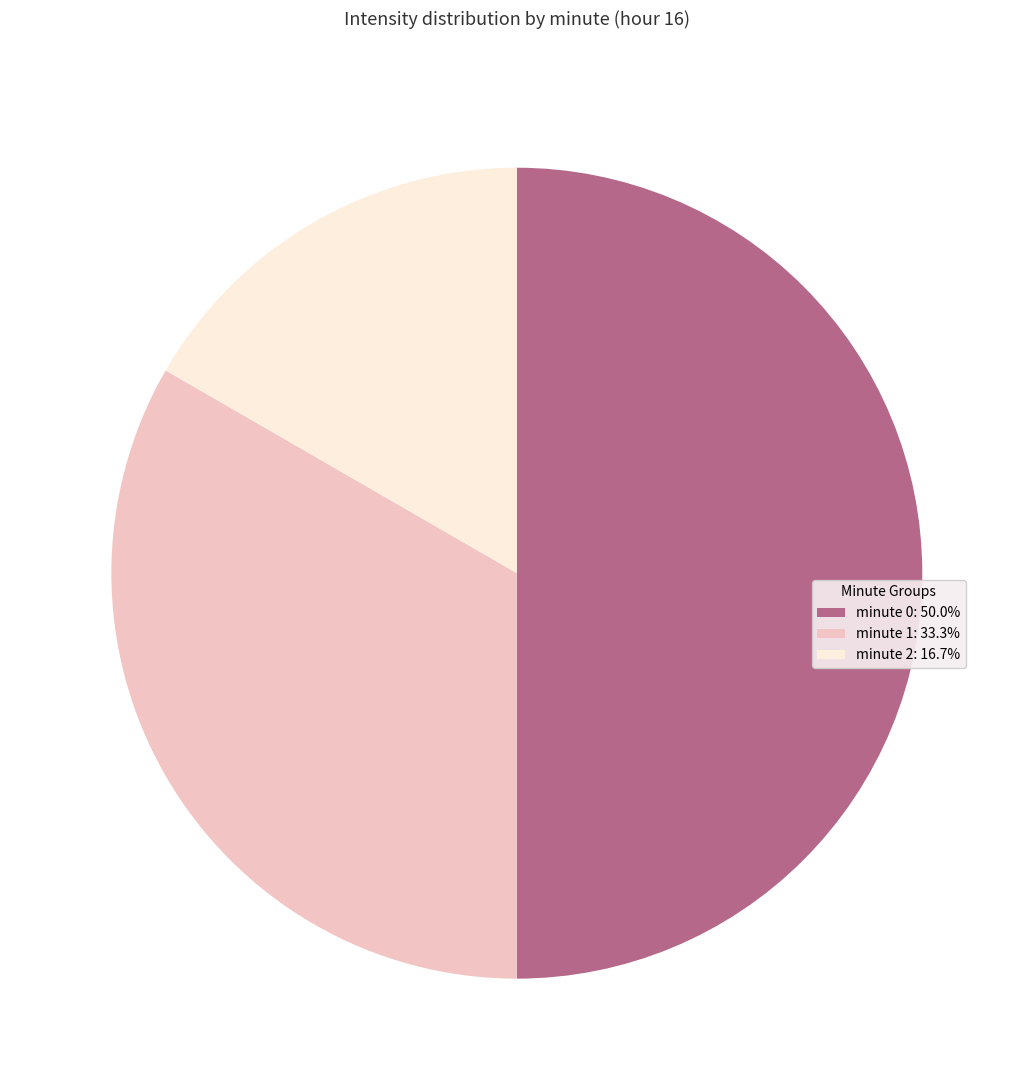

Is it true that minute 2 is 7% of the pie?

False